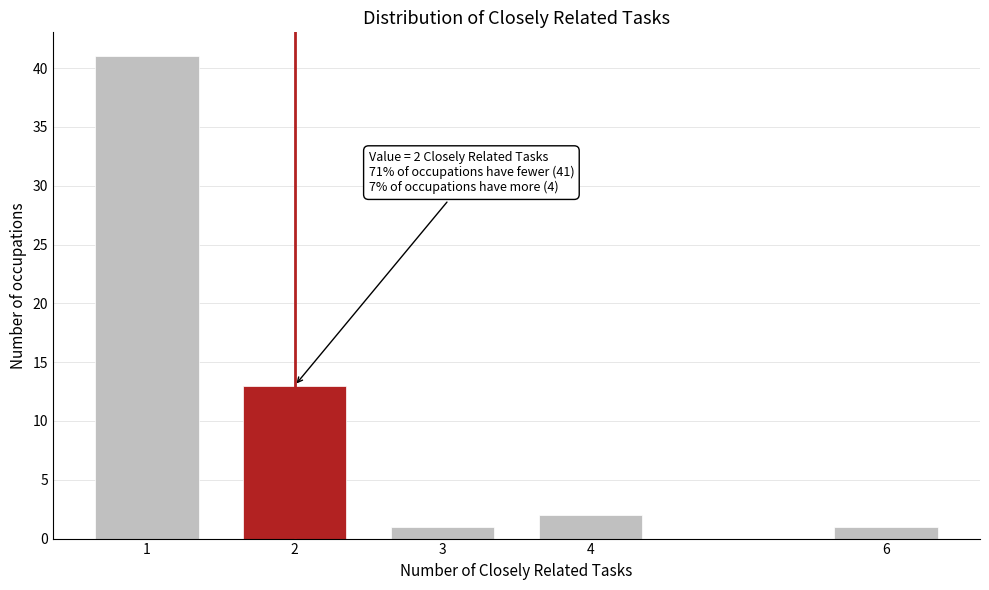

Reading left to right, transcribe all the data shown in this chart.

1=41	2=13	3=1	4=2	6=1